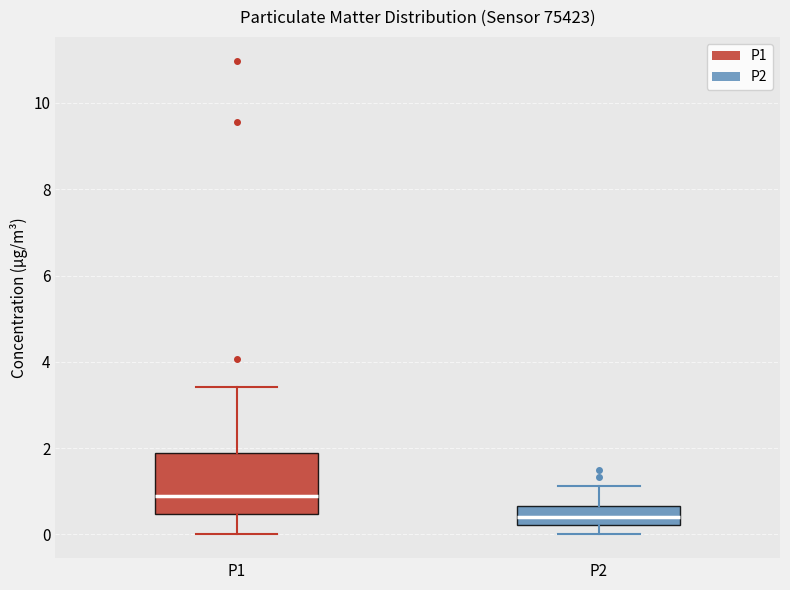

Reading left to right, read every box against the y-axis: the position of its median line, the range the box covers, and the ends of its whiskers. The values are not printed on the chart, so give them approximately, as read against the axis.

P1: median 0.8, box 0.4 to 1.8, whiskers 0.0 to 3.4
P2: median 0.4, box 0.2 to 0.6, whiskers 0.0 to 1.2